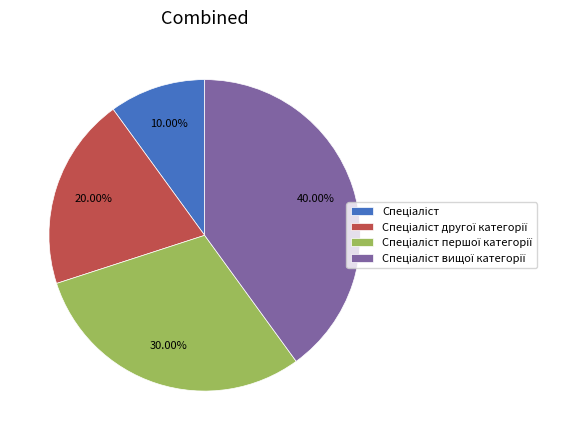

Is there a majority slice in this chart?

No